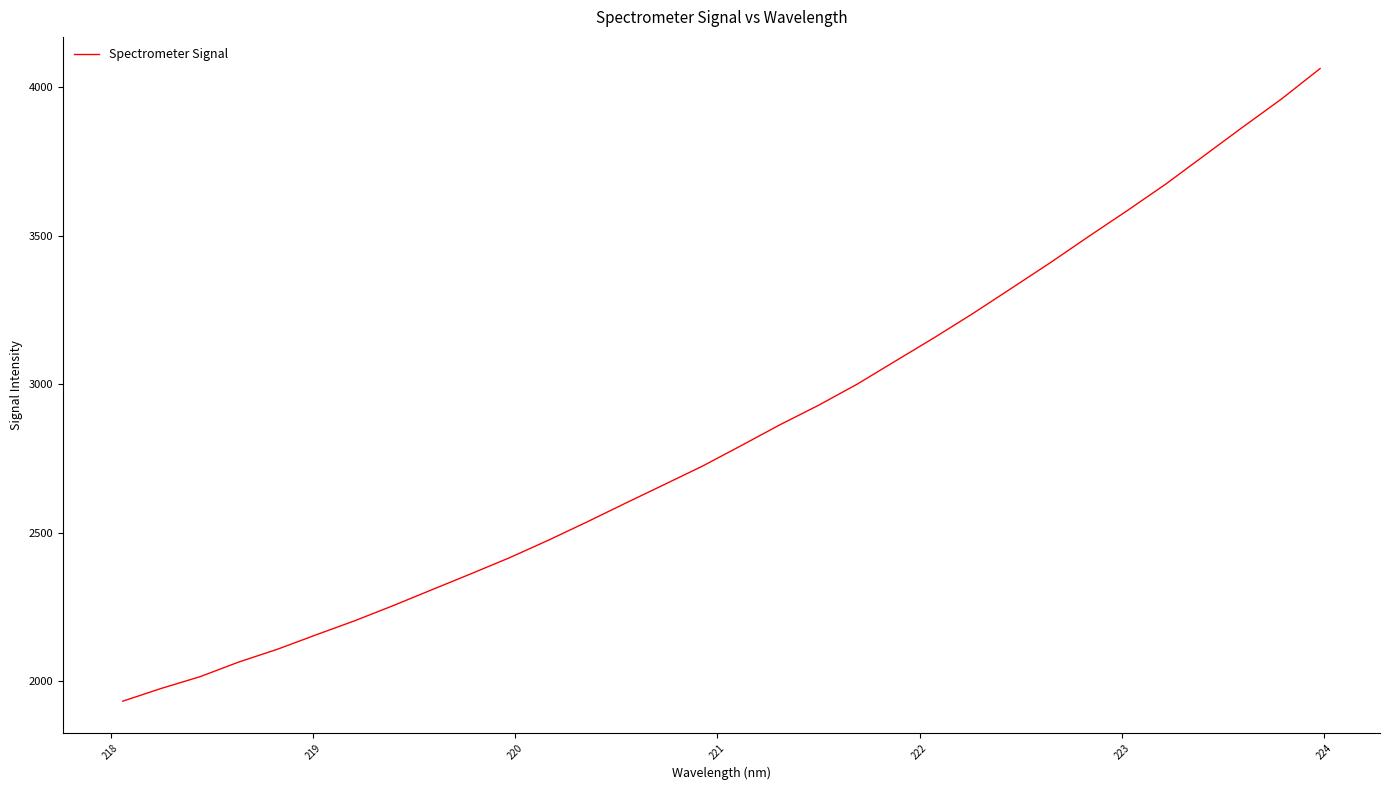

What is the maximum value shown in the chart?

4062.5